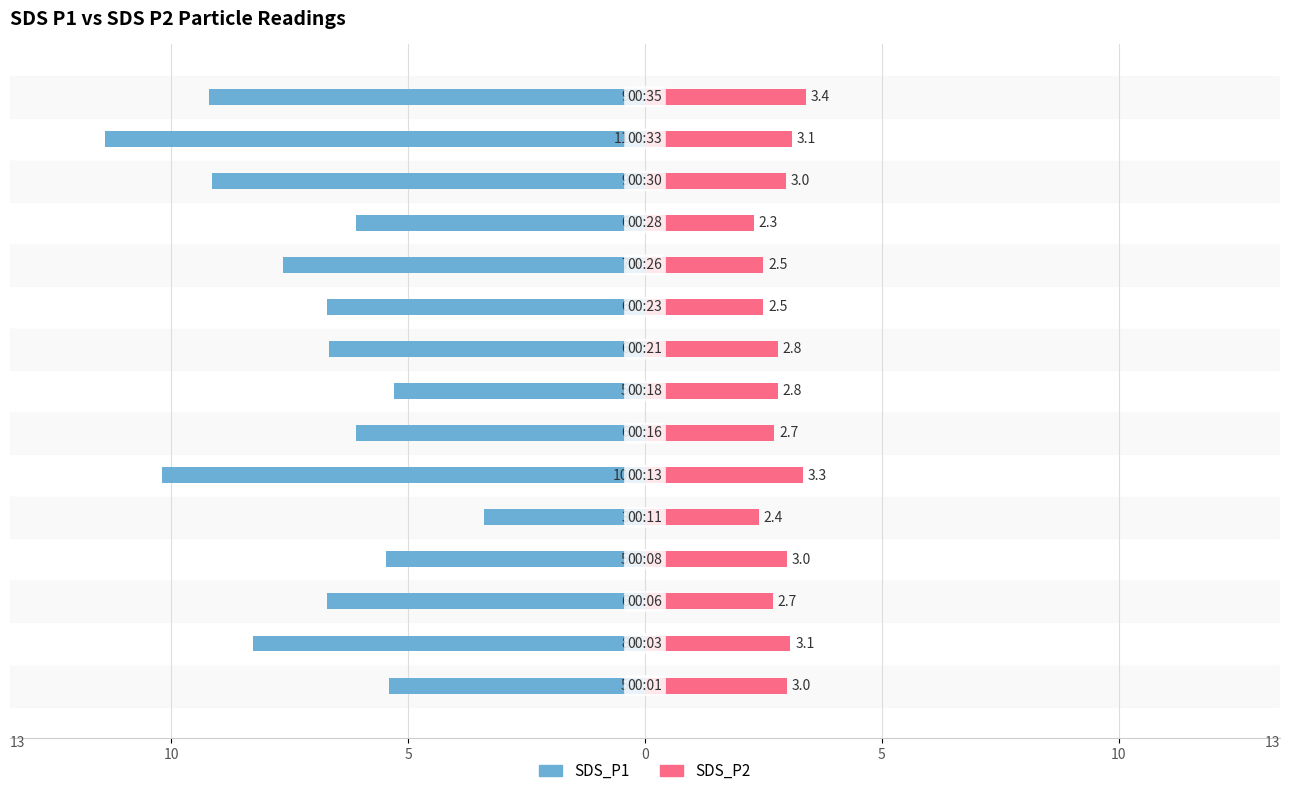

Count the number of data series in this chart.

2